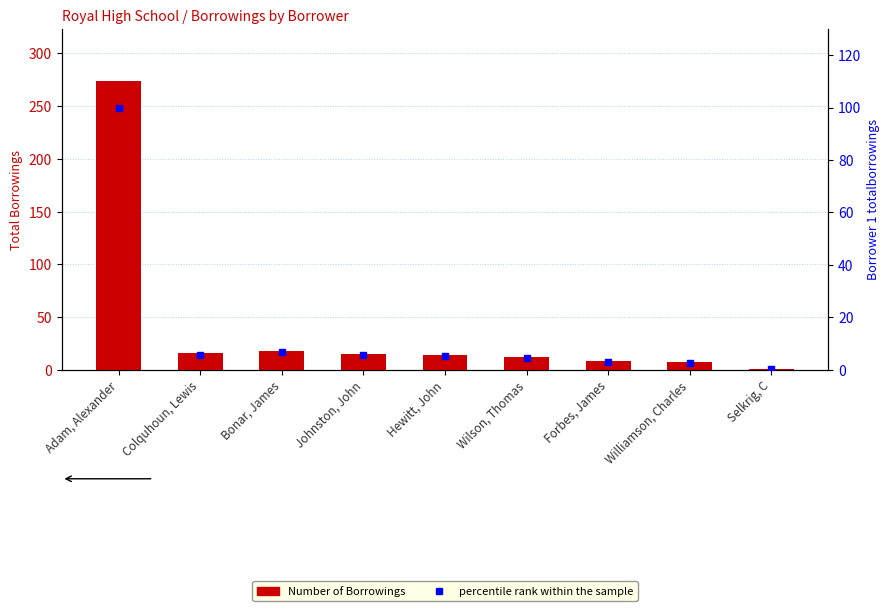

Which series has the largest Y range (max minus min)?

Number of Borrowings